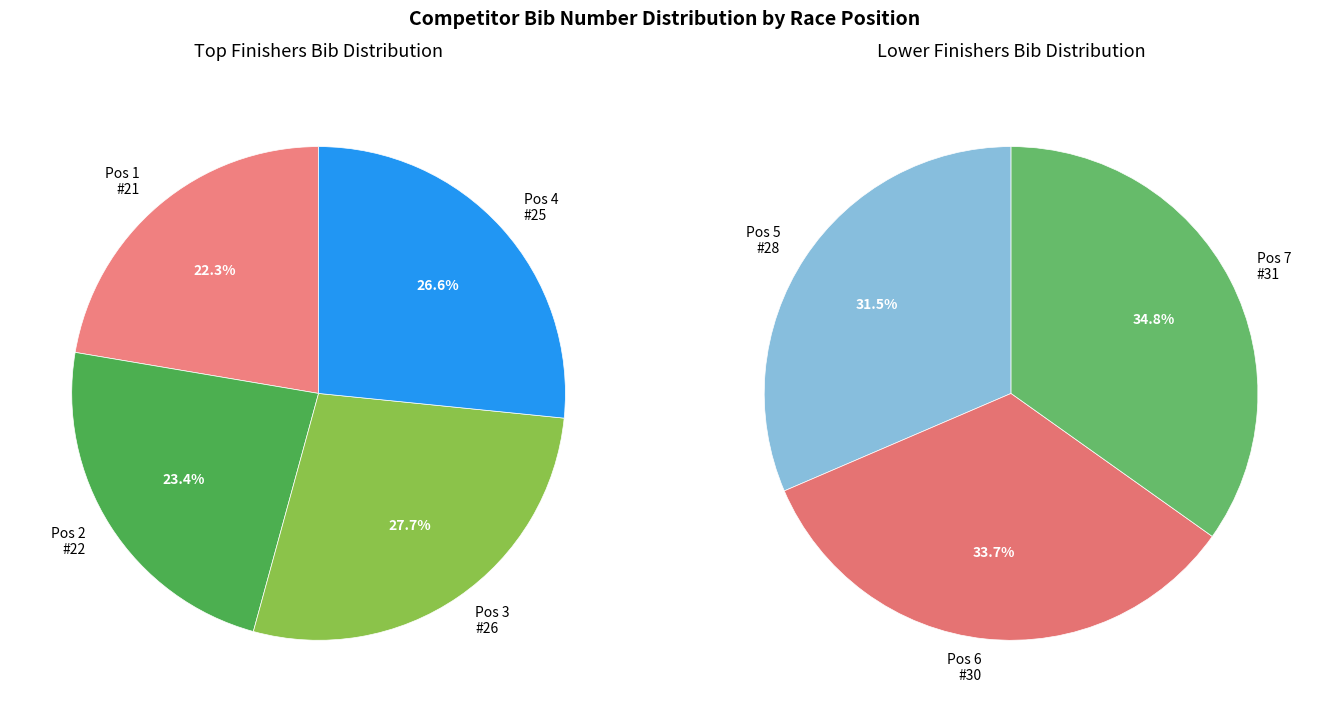

What is the smallest slice in the pie chart?

1 - PINTER Lena